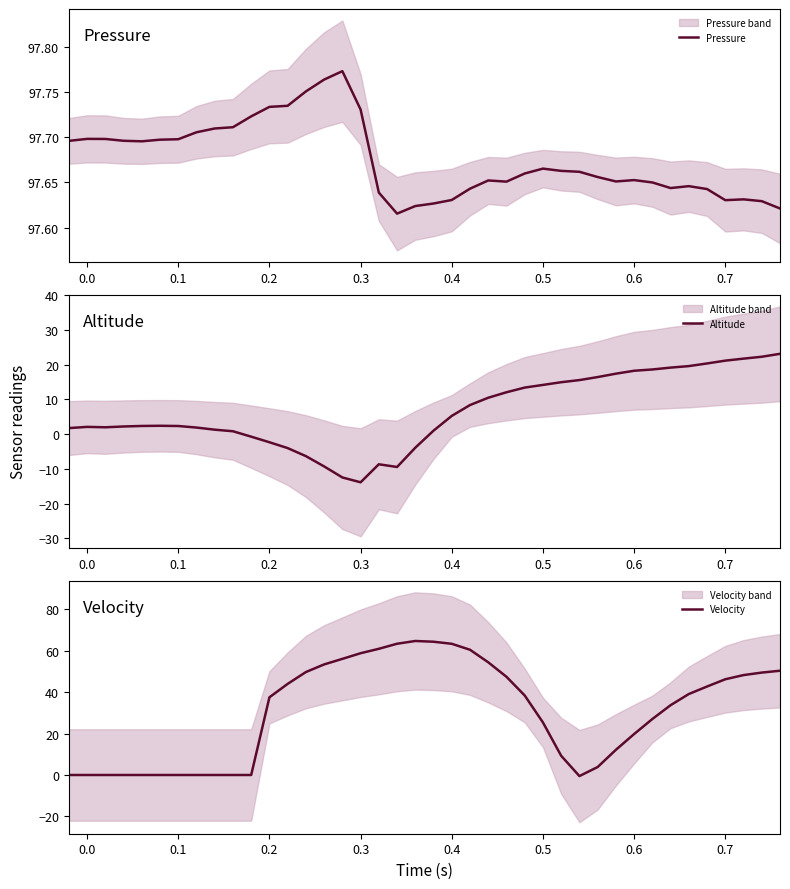

True or false: Pressure has a value of 34.4 at 0.7.

False